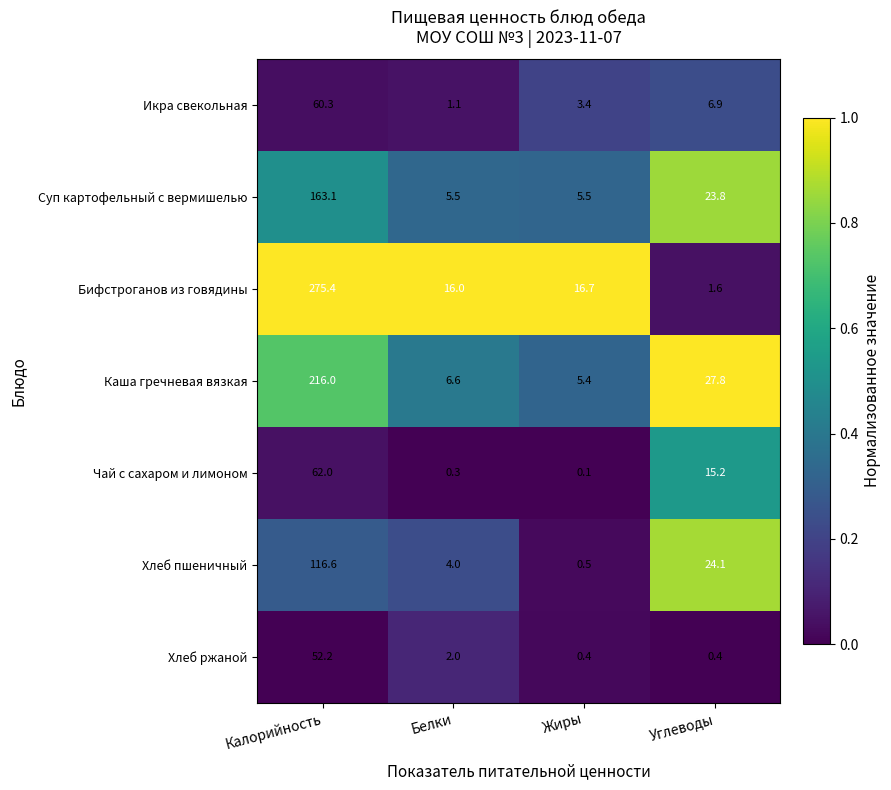

Is it true that Каша гречневая вязкая equals 216.0 at Калорийность?

True